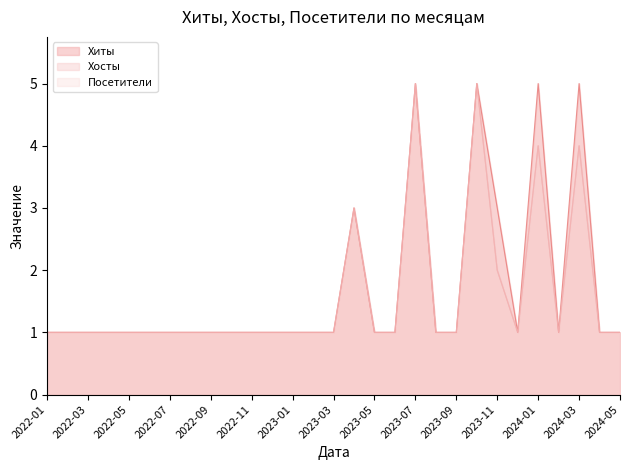

Reading left to right, what are all the values shown in this chart?

Хиты: 1	1	1	1	1	1	1	1	1	1	1	1	1	1	1	3	1	1	5	1	1	5	3	1	5	1	5	1	1
Хосты: 1	1	1	1	1	1	1	1	1	1	1	1	1	1	1	3	1	1	5	1	1	5	2	1	4	1	4	1	1
Посетители: 1	1	1	1	1	1	1	1	1	1	1	1	1	1	1	3	1	1	5	1	1	5	2	1	4	1	4	1	1